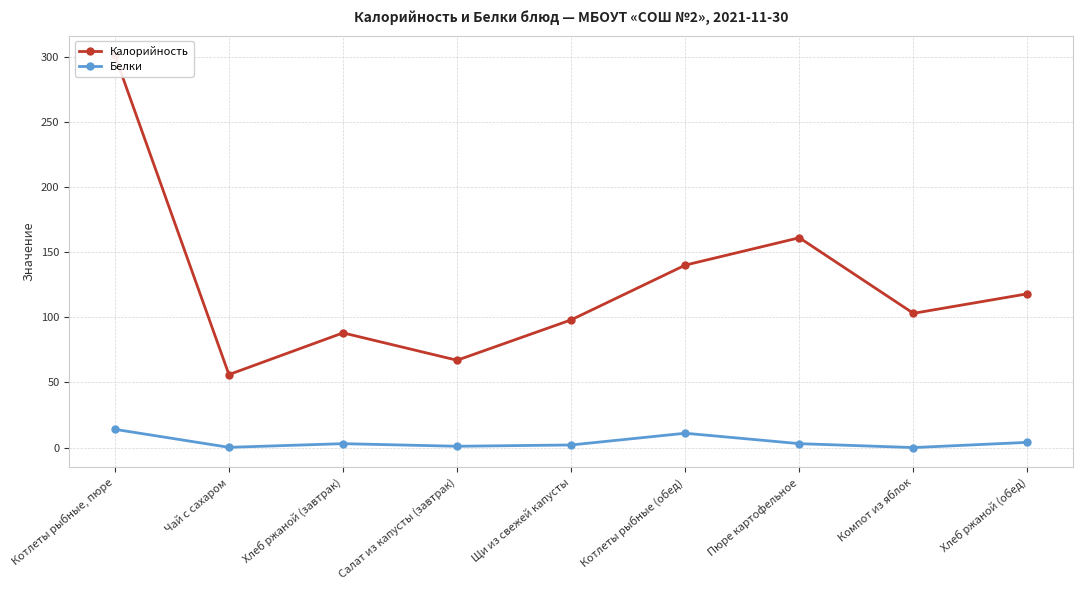

True or false: Калорийность and Белки intersect in this chart.

False